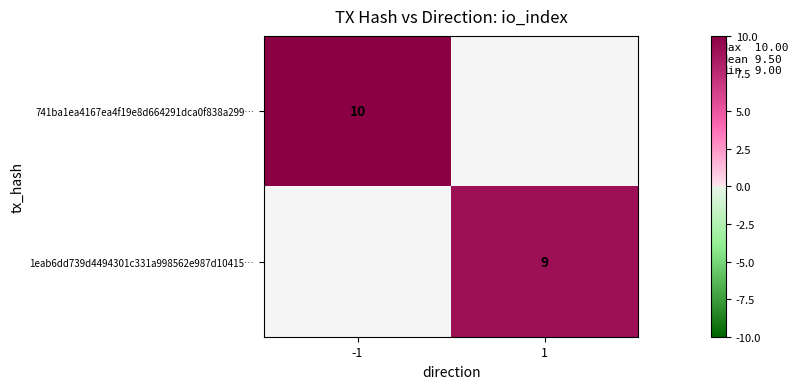

At which category does the chart reach its minimum across all series?

1